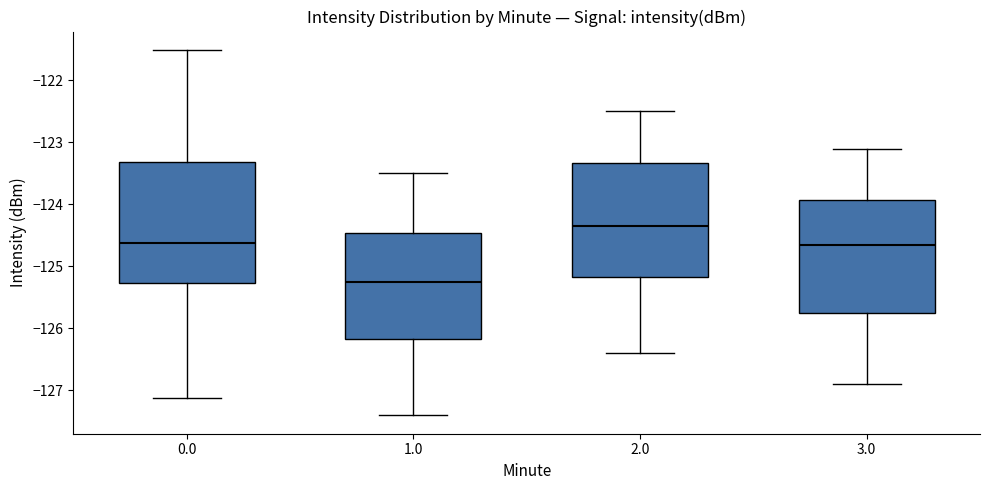

Reading left to right, transcribe this box plot: for each box, give where its median line is, the range the box spans, and where its two whiskers end, as read against the y-axis. The values are not printed on the chart, so give them approximately, as read against the axis.

0.0: median -124.6, box -125.3 to -123.3, whiskers -127.1 to -121.5
1.0: median -125.2, box -126.2 to -124.5, whiskers -127.4 to -123.5
2.0: median -124.3, box -125.2 to -123.3, whiskers -126.4 to -122.5
3.0: median -124.6, box -125.7 to -123.9, whiskers -126.9 to -123.1